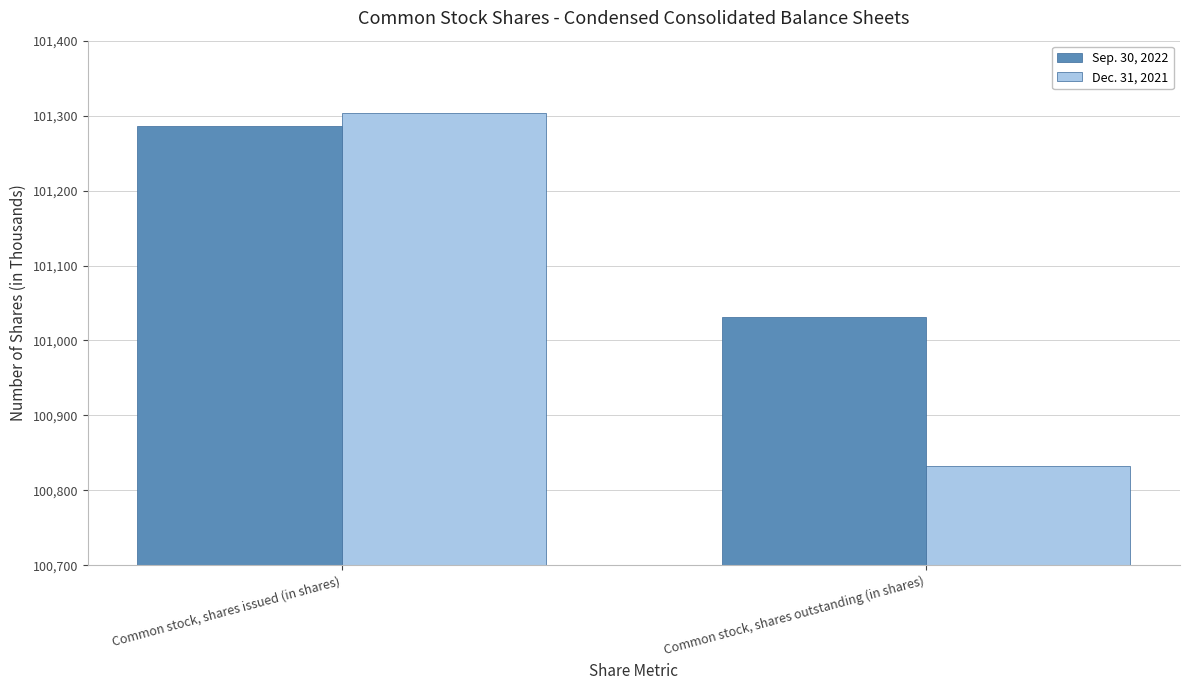

What are all the series names shown in the legend?

Sep. 30, 2022, Dec. 31, 2021